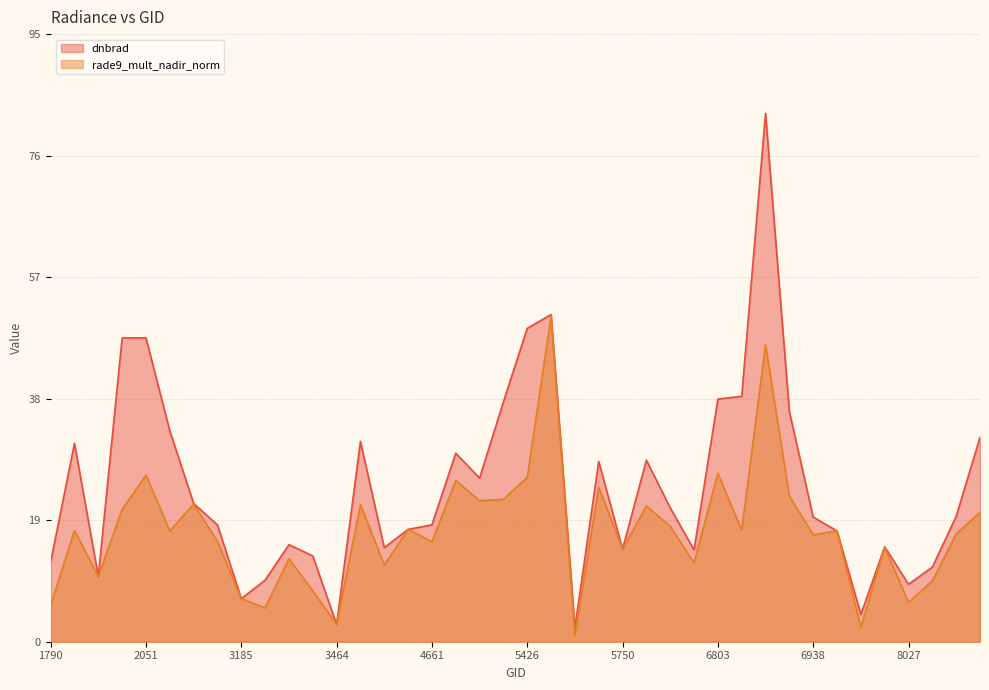

What is the value of the dnbrad point at the 1st from the left?

12.5